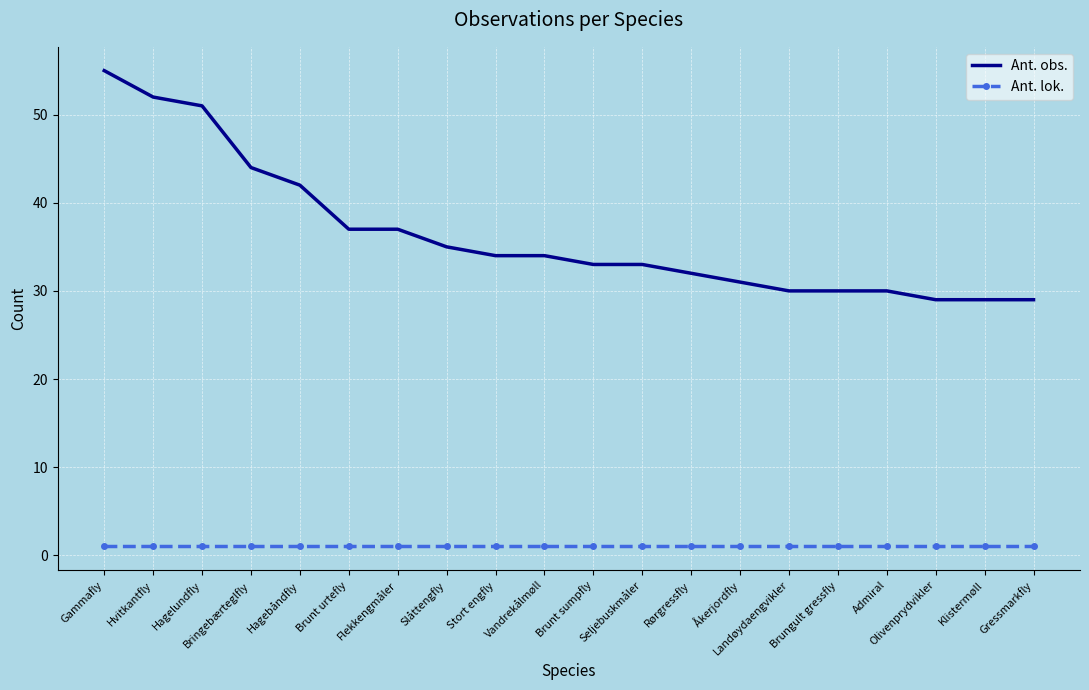

What is the greatest value displayed?

55